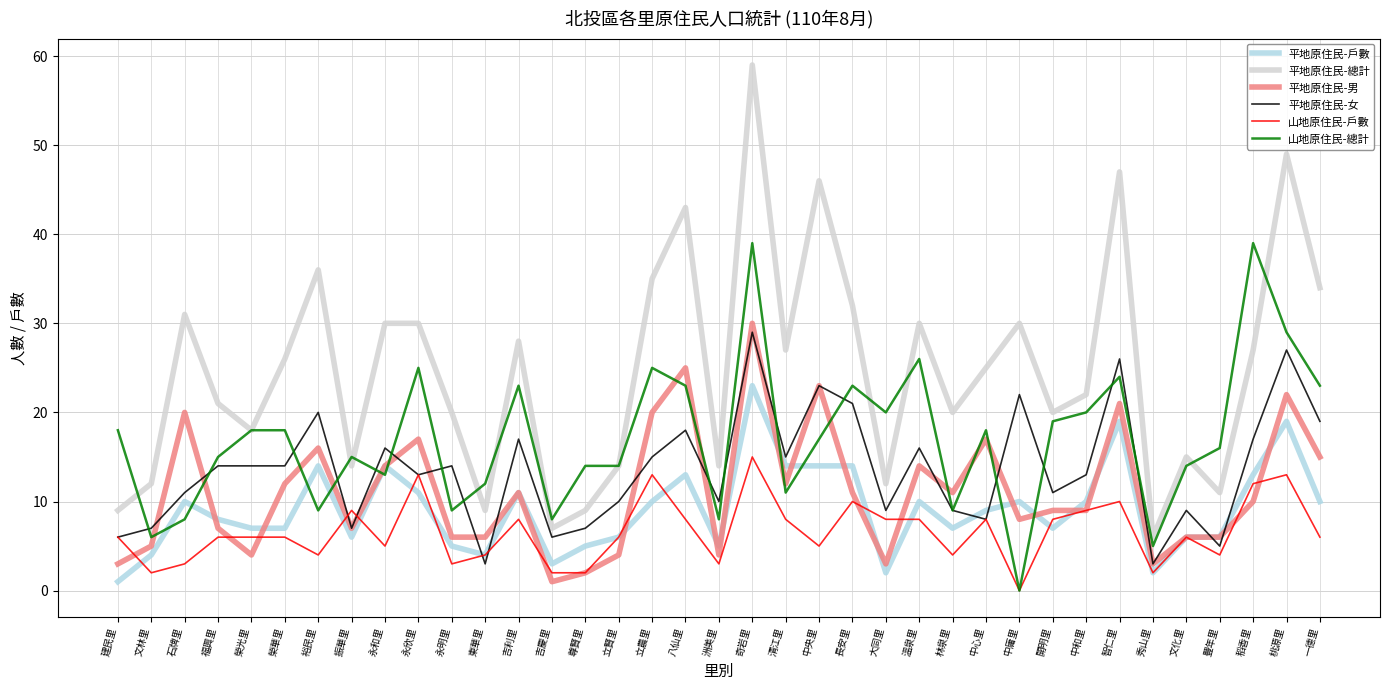

True or false: 平地原住民-男 has more than 0 interior local peaks.

True